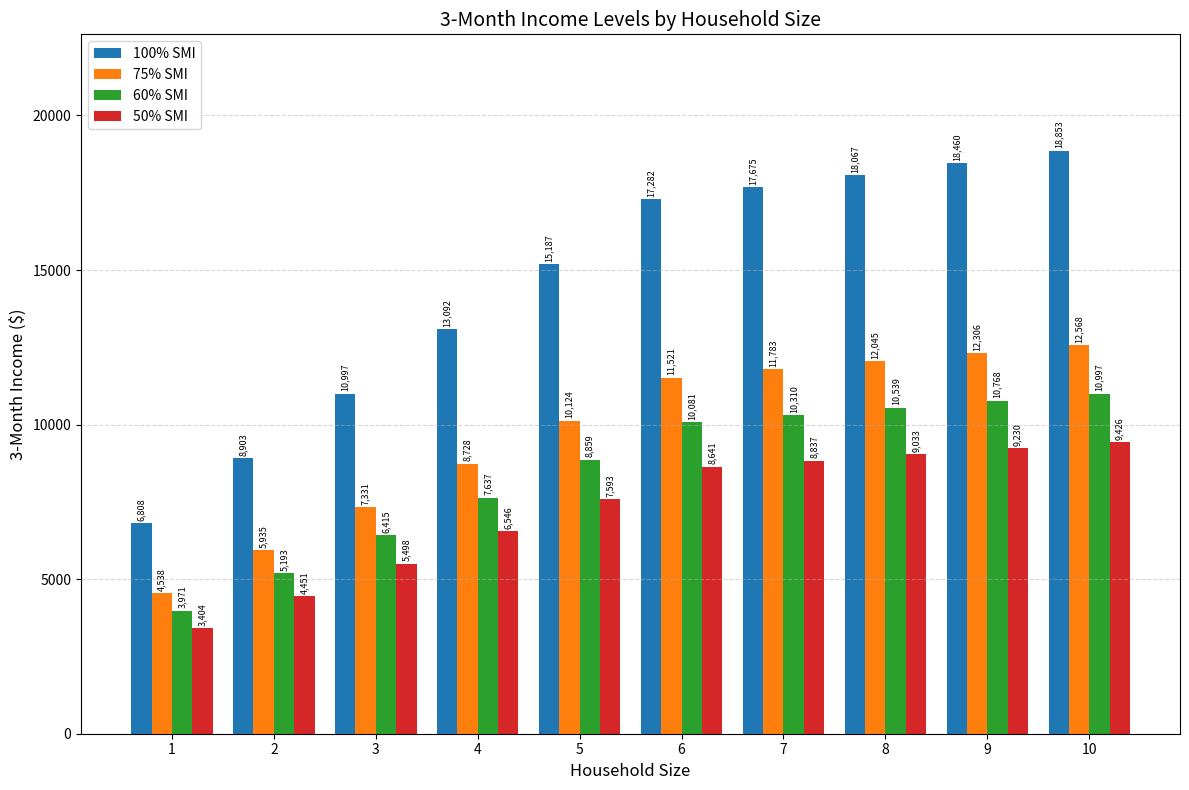

Which series has the largest total across all categories?

100% SMI